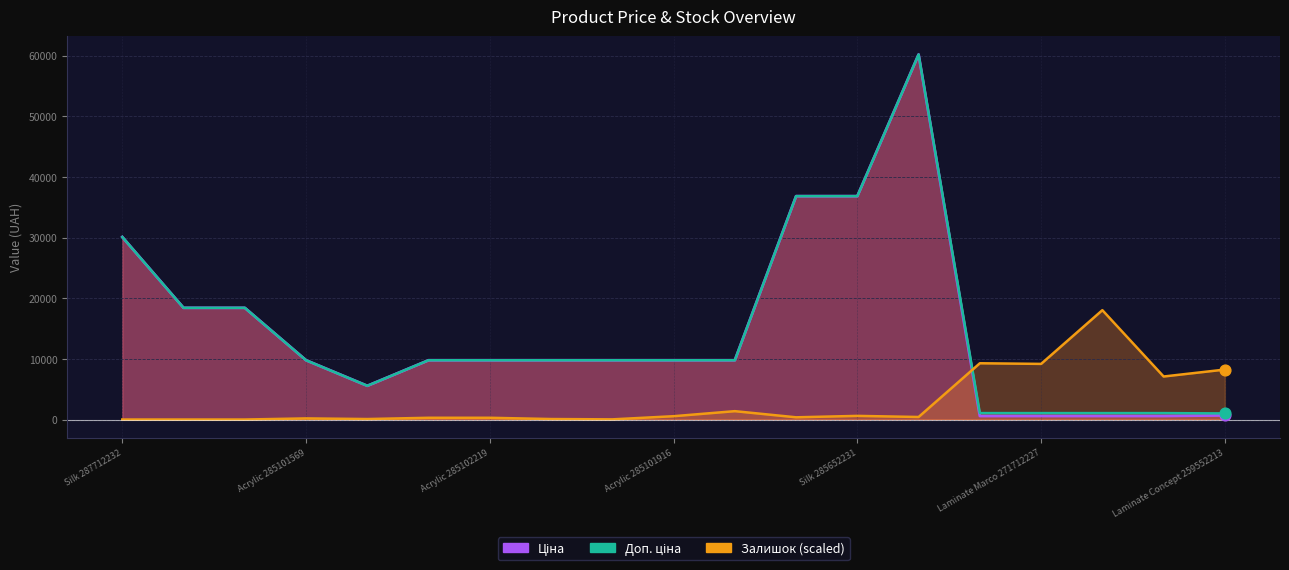

Is the value of Залишок at Acrylic 285101913 greater than the value of Ціна at Acrylic 285101916?

No